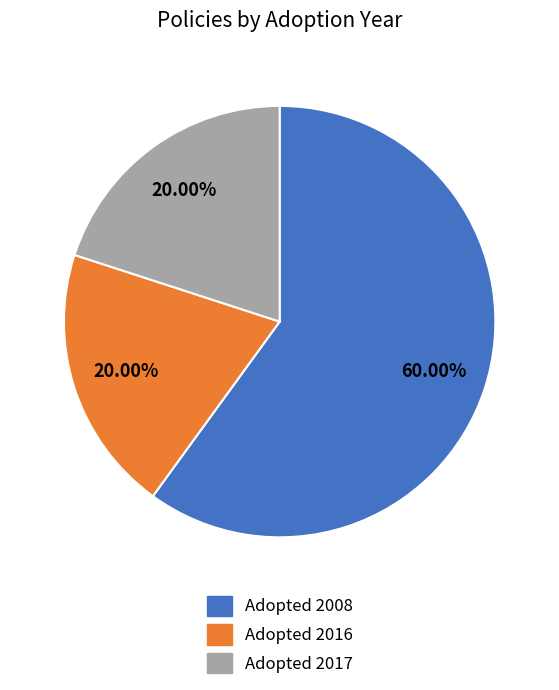

Count the number of slices in the pie.

3